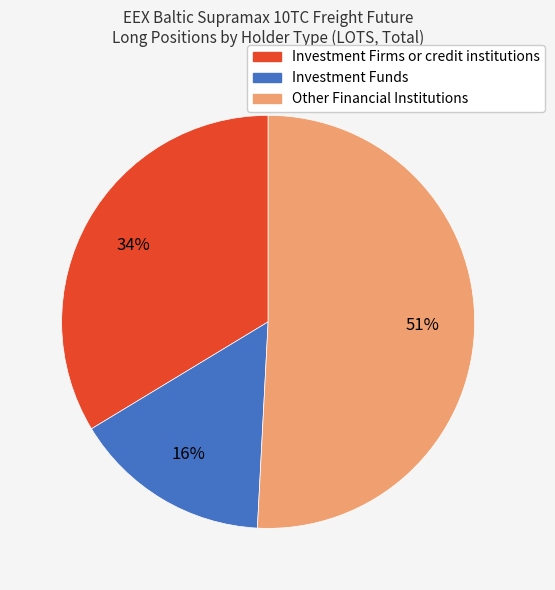

Is there any slice that represents more than half of the pie?

Yes